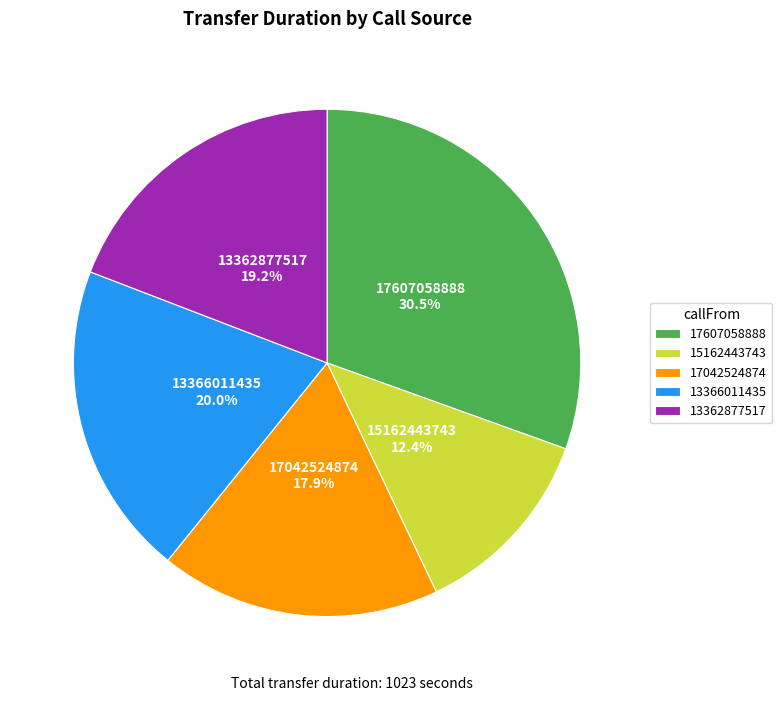

Is the sum of 15162443743 and 17607058888 greater than half?

No